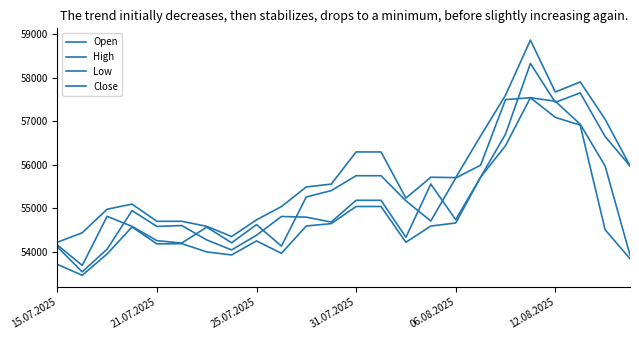

Does the chart have visible grid lines?

No